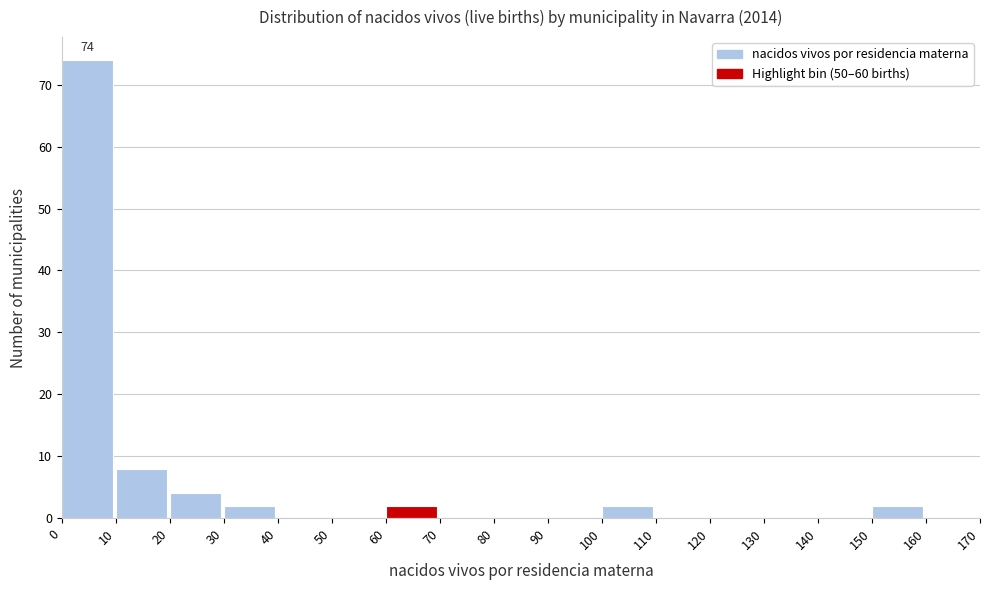

Which range on the x-axis has the tallest bar?

0 to 10